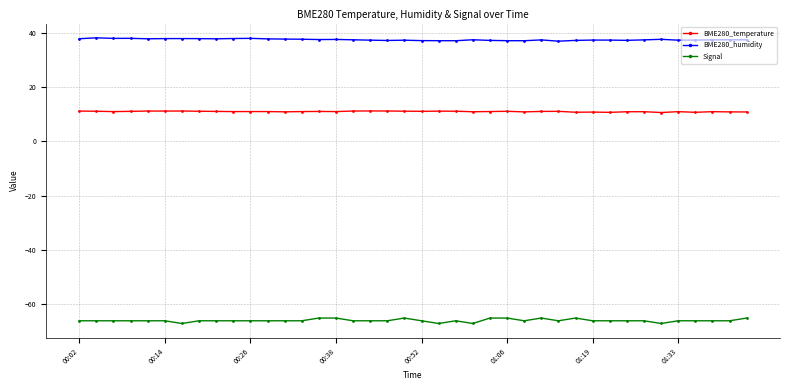

True or false: BME280_humidity and BME280_temperature cross at least once.

False